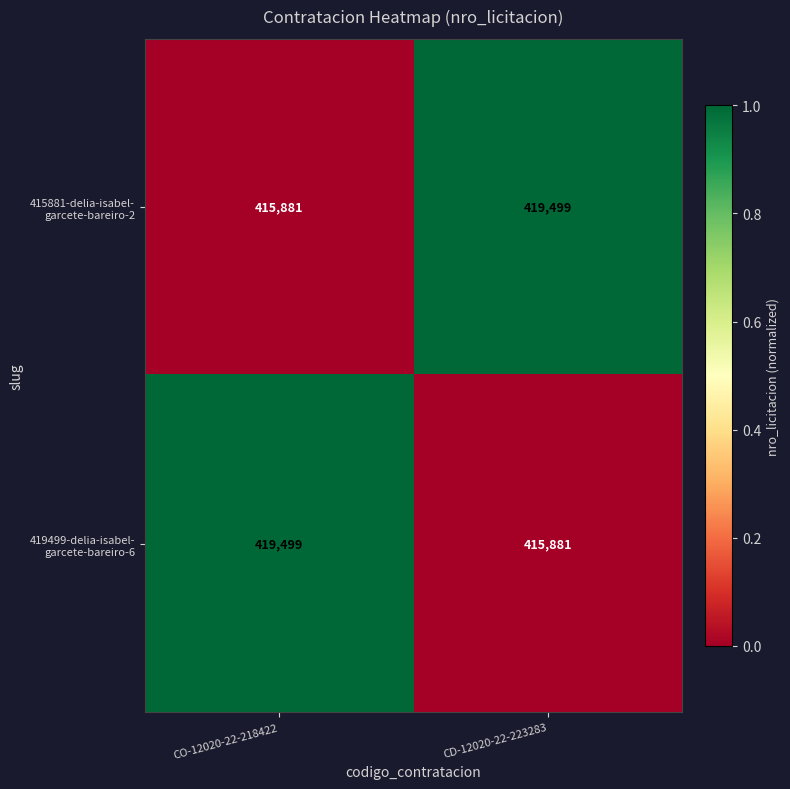

What is the difference between the highest and lowest values at CO-12020-22-218422?

3618